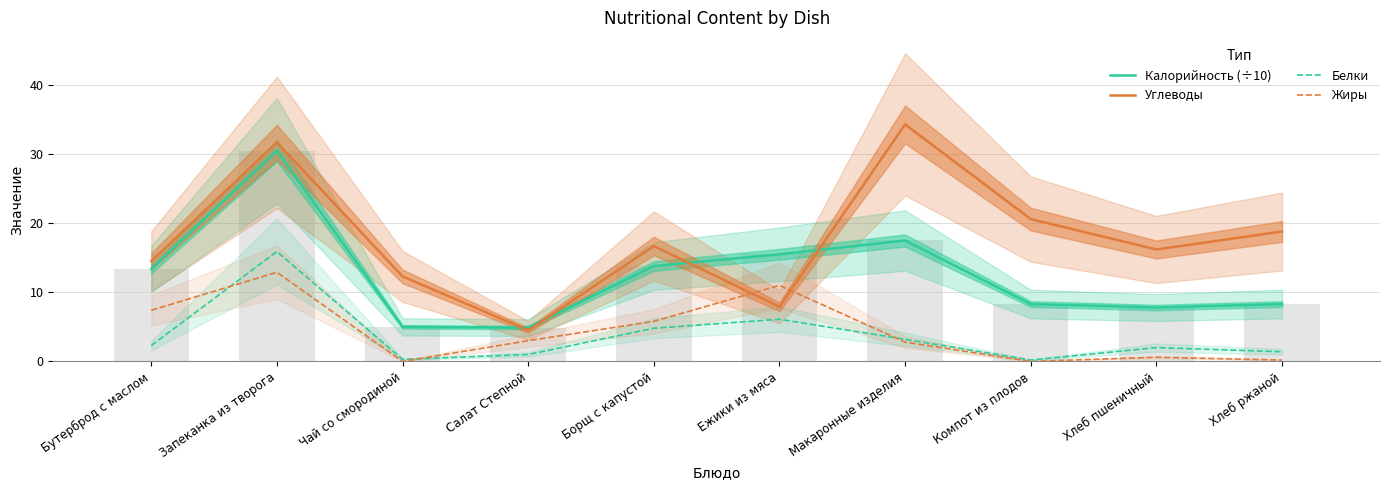

True or false: Калорийность (÷10) has a value of 20.8 at Бутерброд с маслом.

False